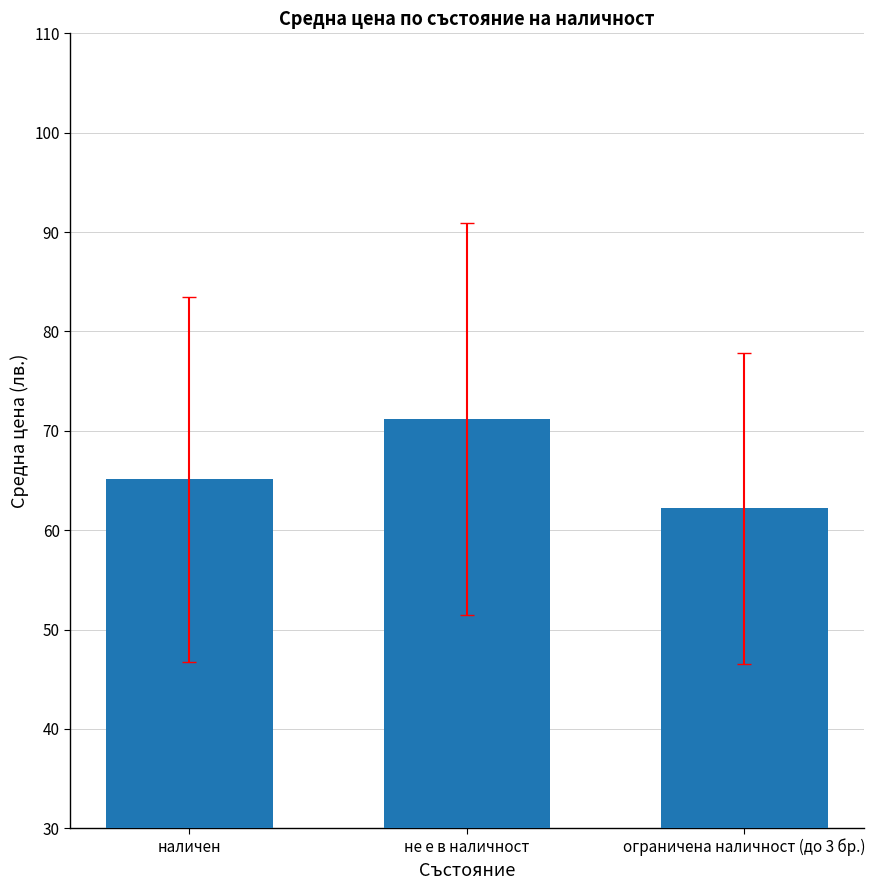

How many distinct data groups are displayed?

1